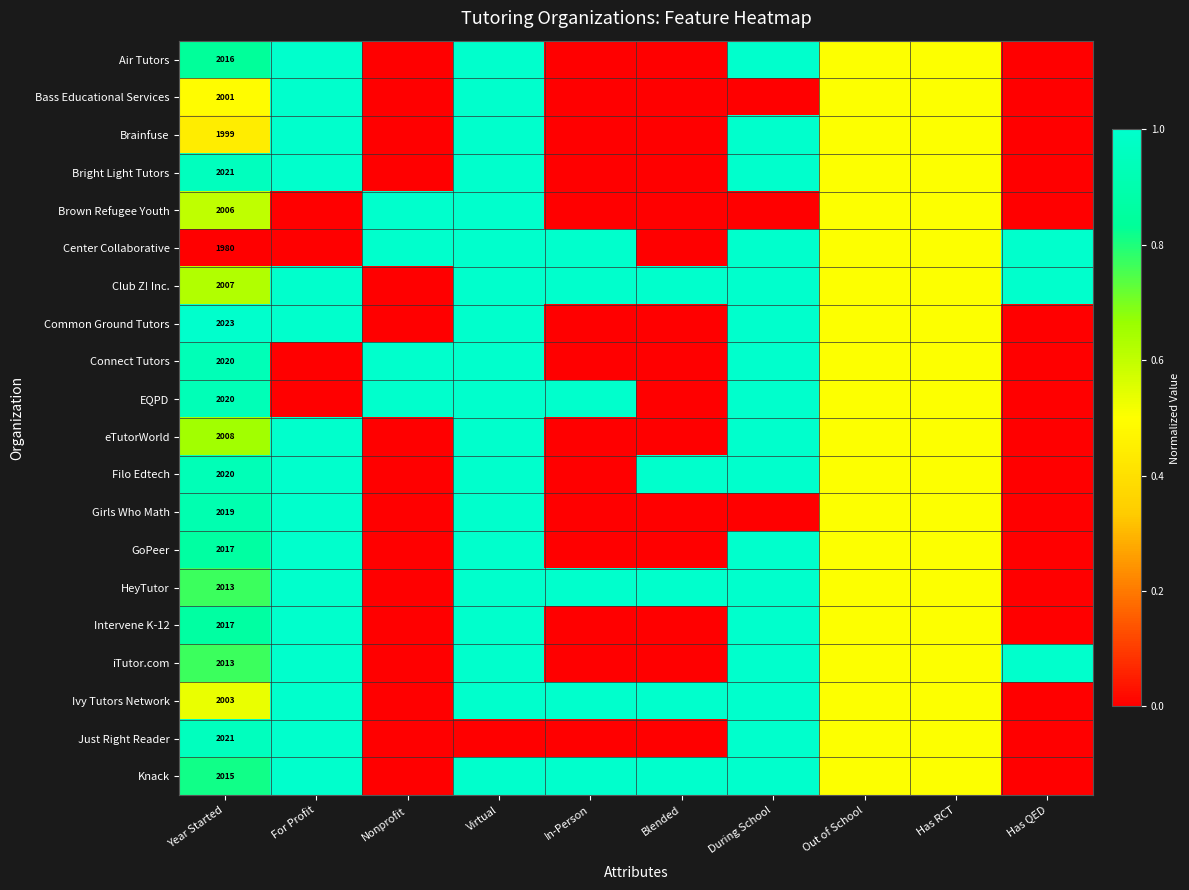

True or false: Common Ground Tutors has a value of 2023.0 at Year Started.

True